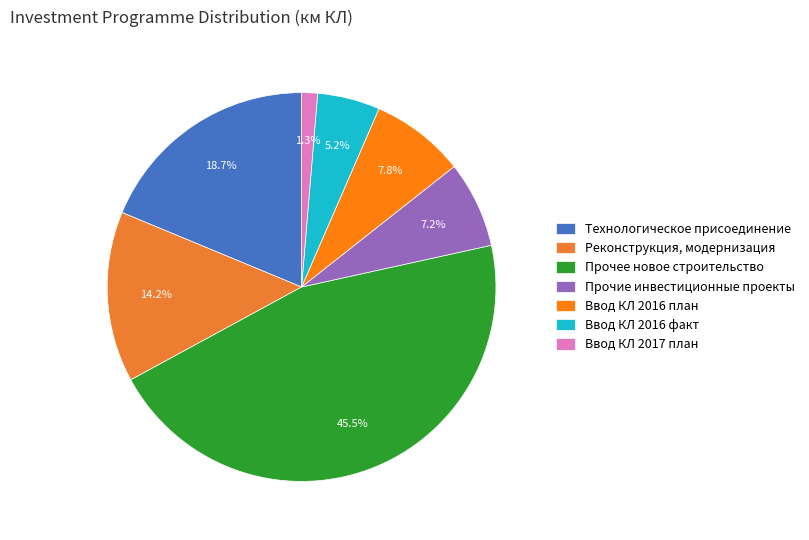

How much of the chart is everything except Прочее новое строительство?

54.5%